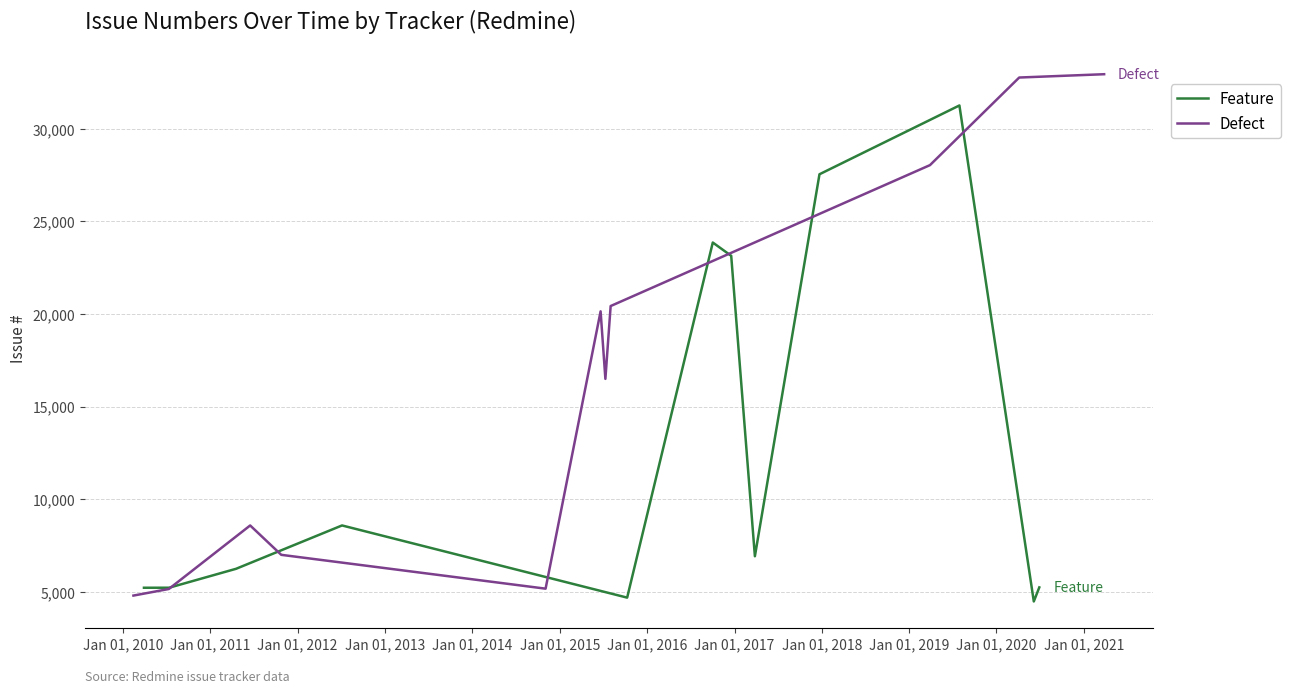

Where is the first local minimum for Feature?

1